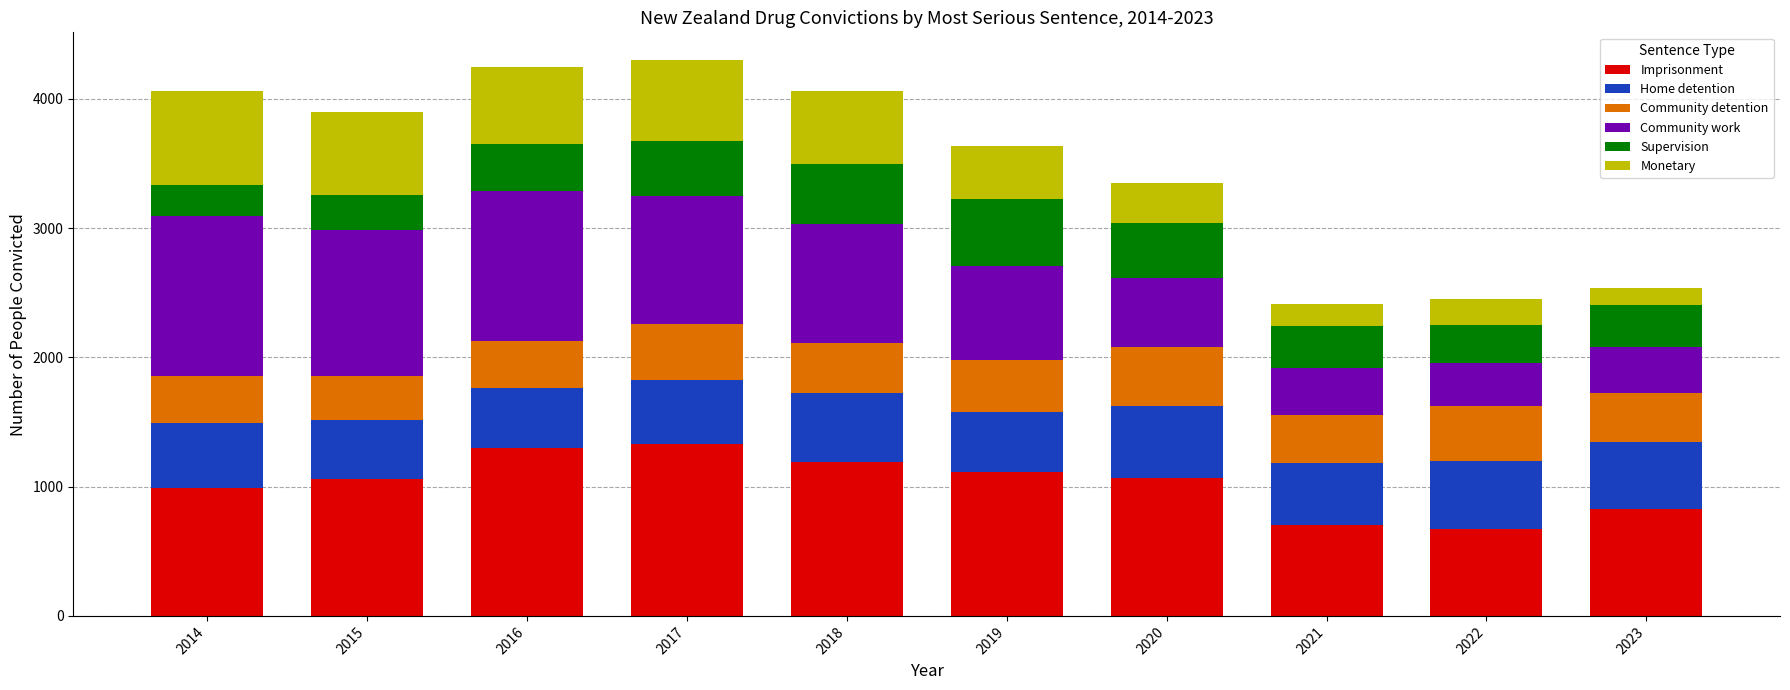

What are all the series names shown in the legend?

Imprisonment, Home detention, Community detention, Community work, Supervision, Monetary